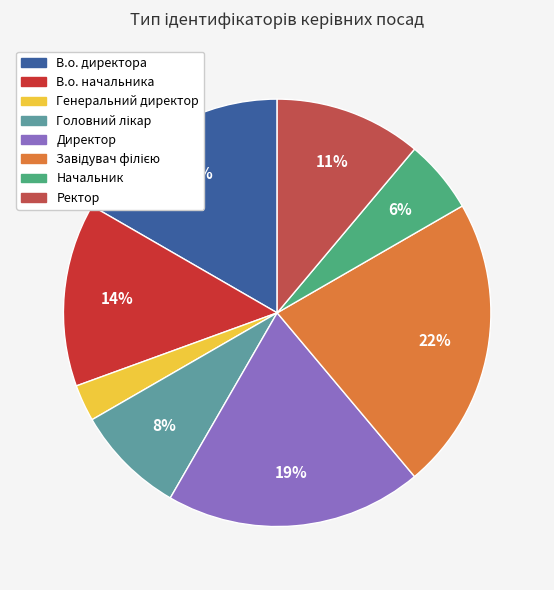

Is В.о. директора the majority of the pie?

No